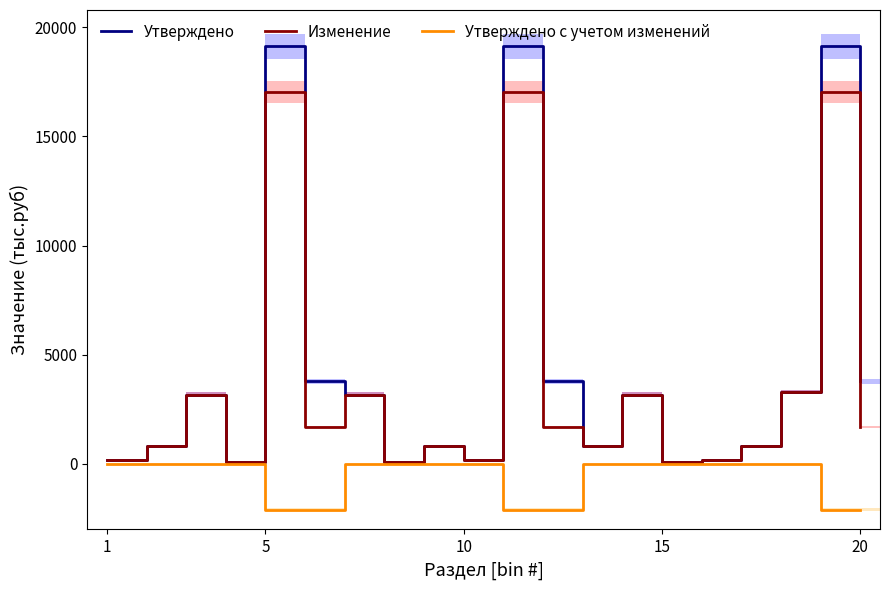

True or false: Изменение and Утверждено с учетом изменений cross at least once.

False